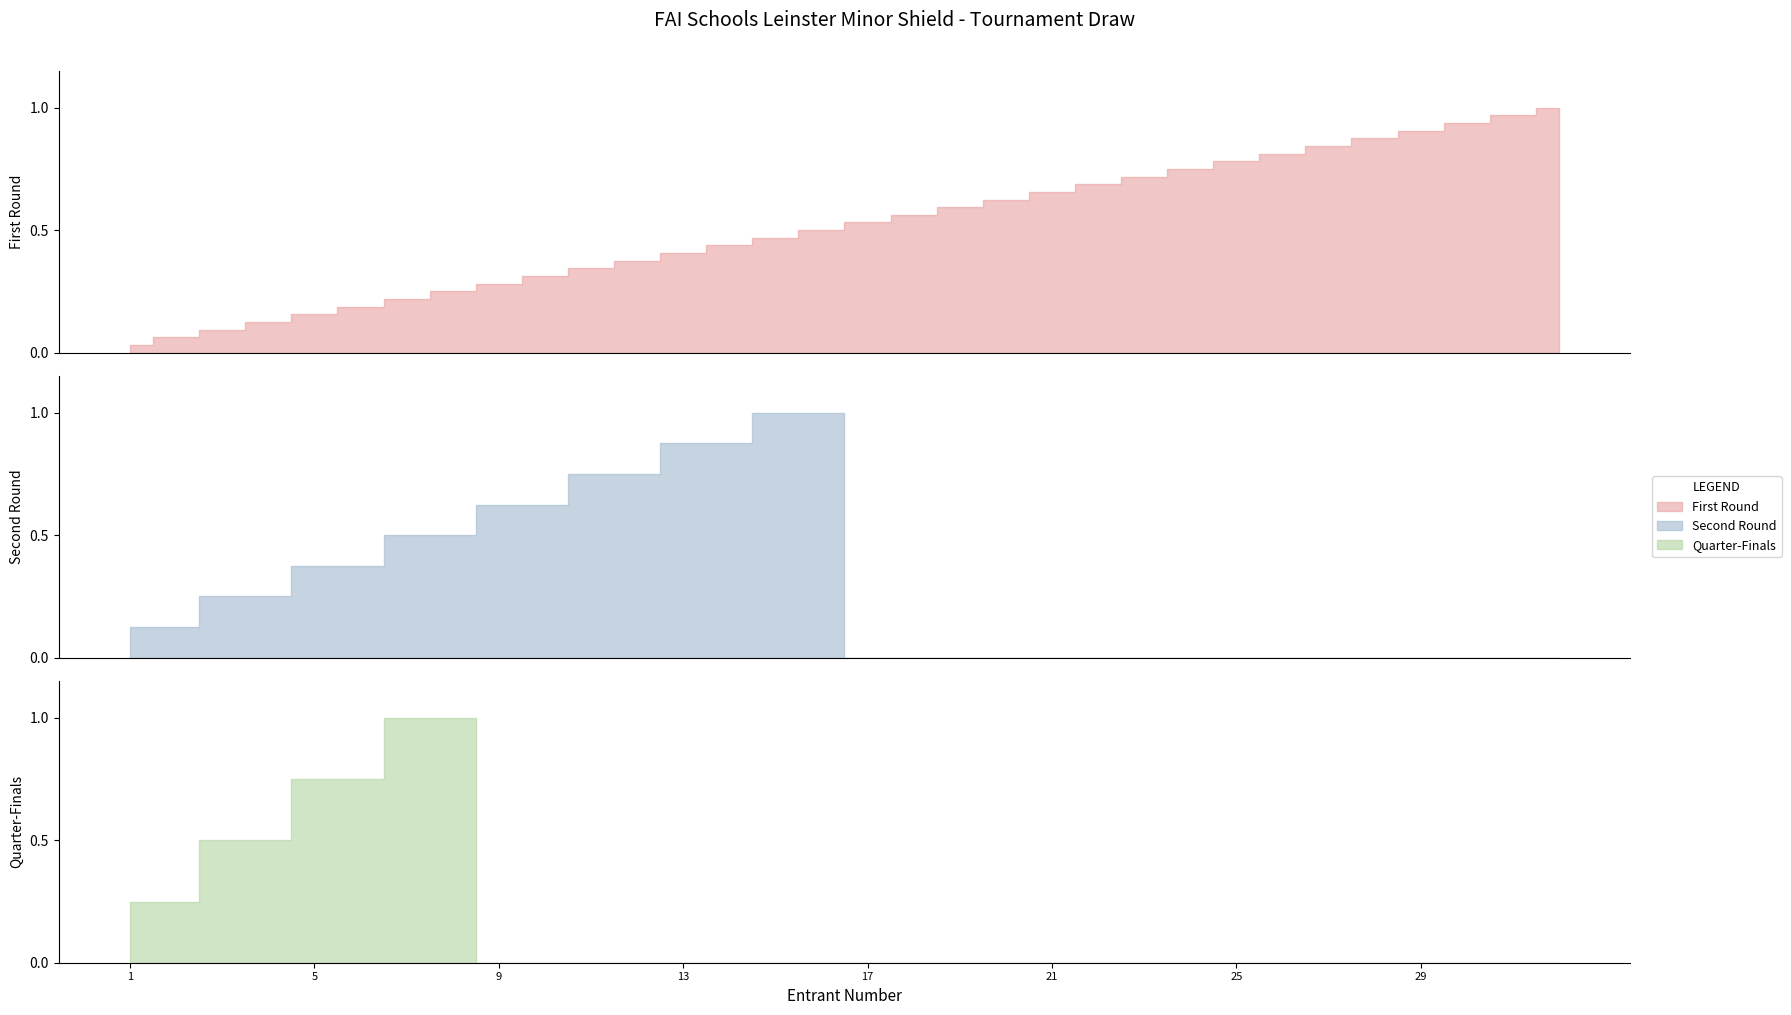

Which category has the lowest value in the First Round series?

1